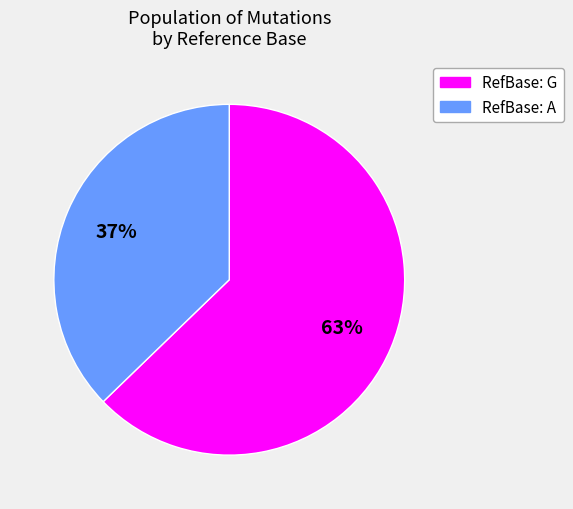

Rank the categories by value from lowest to highest.

RefBase: A, RefBase: G